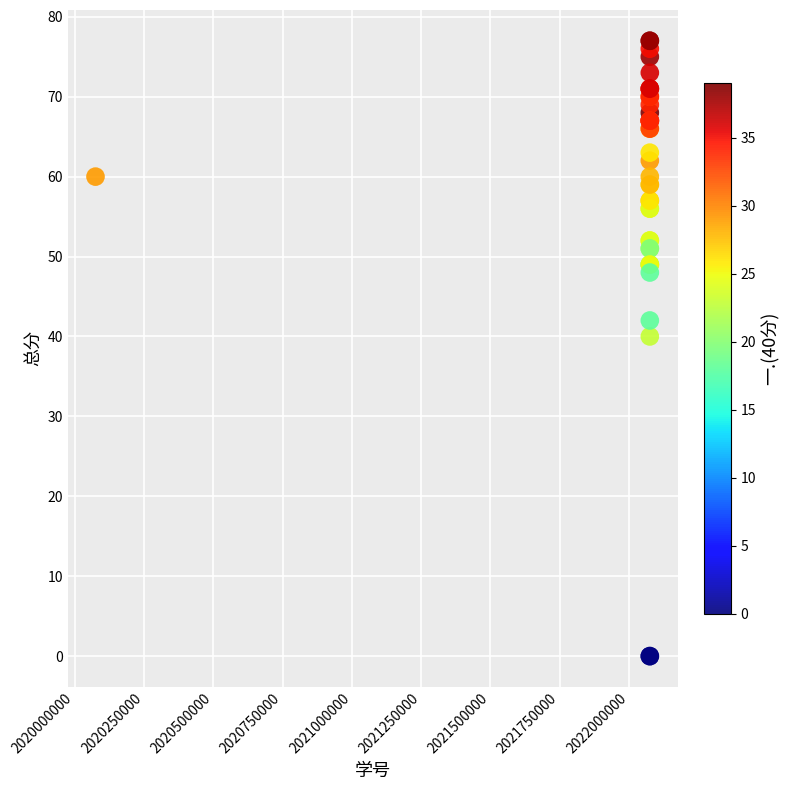

What Y value in the scatter plot is closest to 38?

40